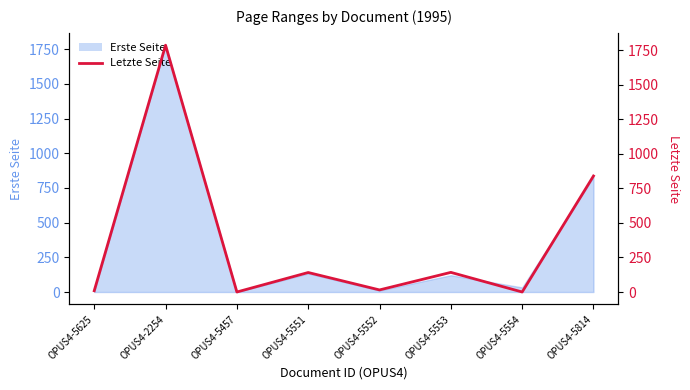

True or false: the data shows 7 at OPUS4-5552.

False